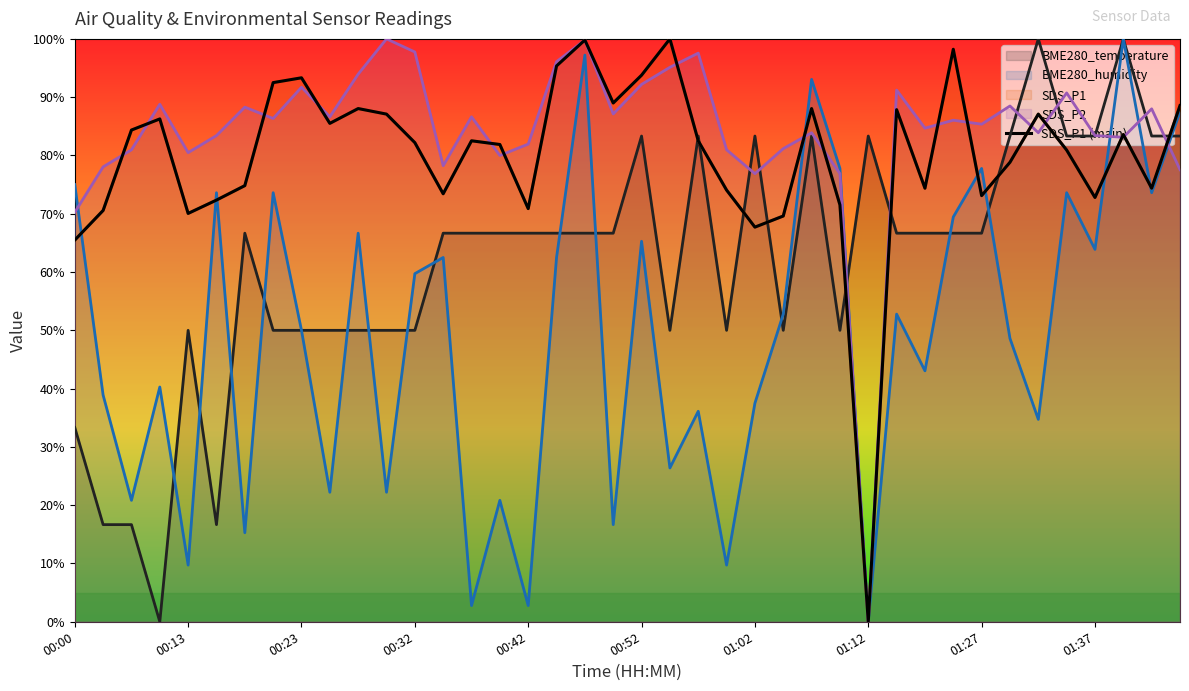

What is the difference between the values at 25 and 24?

1.9